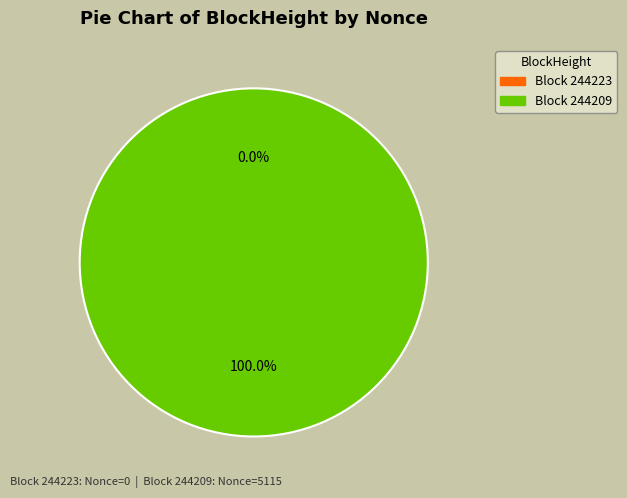

What percentage is the 244209 slice, to the nearest percent?

100%